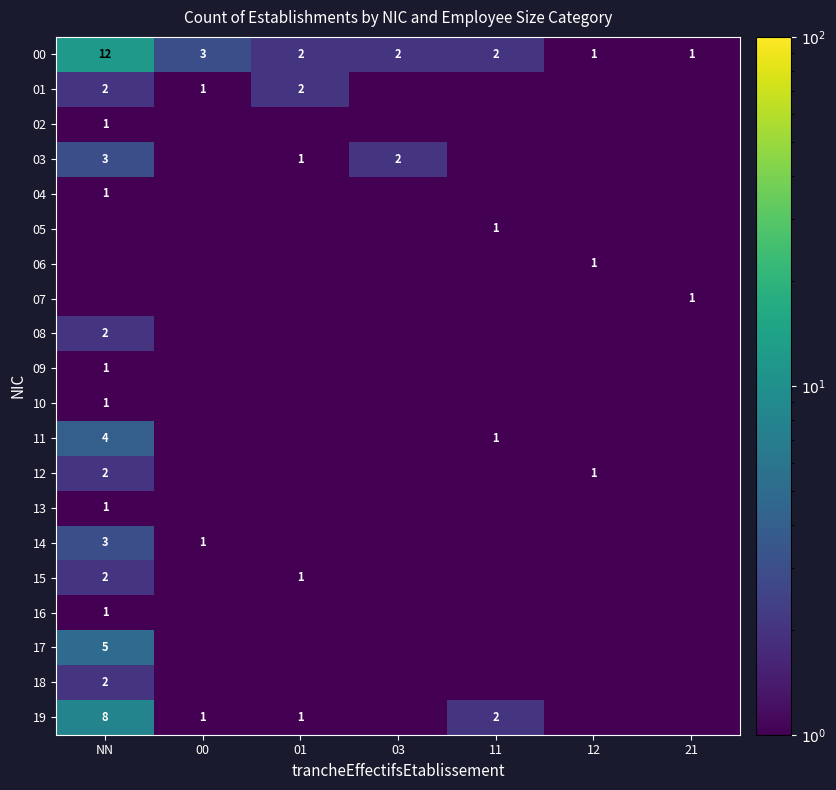

The value of 08 at NN is 2.0. True or false?

True